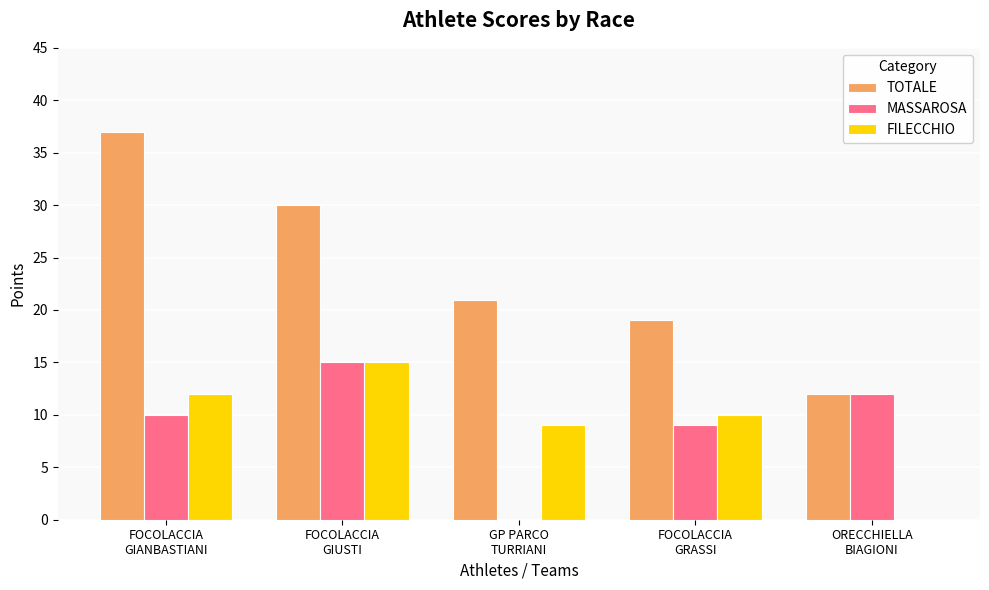

The value of FILECCHIO at FOCOLACCIA
GRASSI is 17. True or false?

False